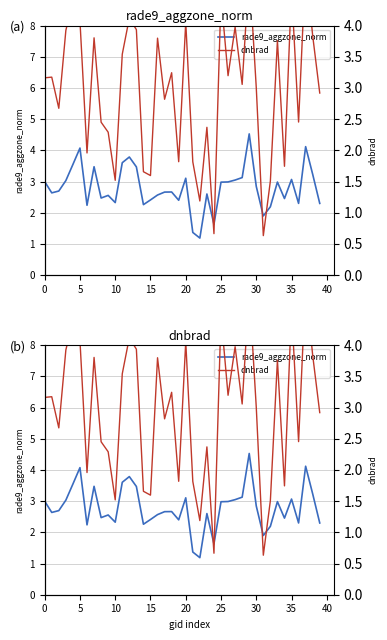

Reading left to right, extract all data points from this chart.

rade9_aggzone_norm: 3.0	2.6	2.7	3.0	3.5	4.1	2.2	3.5	2.5	2.6	2.3	3.6	3.8	3.5	2.3	2.4	2.6	2.7	2.7	2.4	3.1	1.4	1.2	2.6	1.6	3.0	3.0	3.0	3.1	4.5	2.8	1.9	2.2	3.0	2.5	3.1	2.3	4.1	3.2	2.3
dnbrad: 3.2	3.2	2.7	3.9	4.4	4.1	2.0	3.8	2.5	2.3	1.5	3.5	4.1	3.9	1.7	1.6	3.8	2.8	3.2	1.8	4.1	1.8	1.2	2.4	0.7	4.5	3.2	4.0	3.1	4.9	3.0	0.6	1.5	3.8	1.7	4.6	2.5	5.0	3.8	2.9